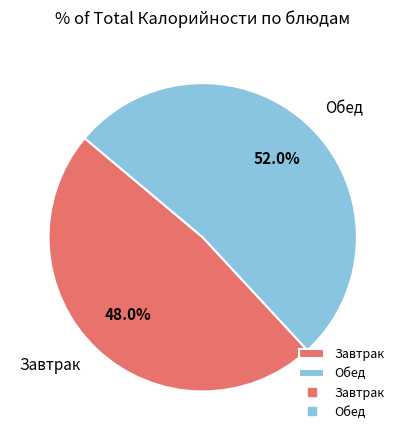

To the nearest percent, what is the difference between the largest and smallest slice percentages?

4%